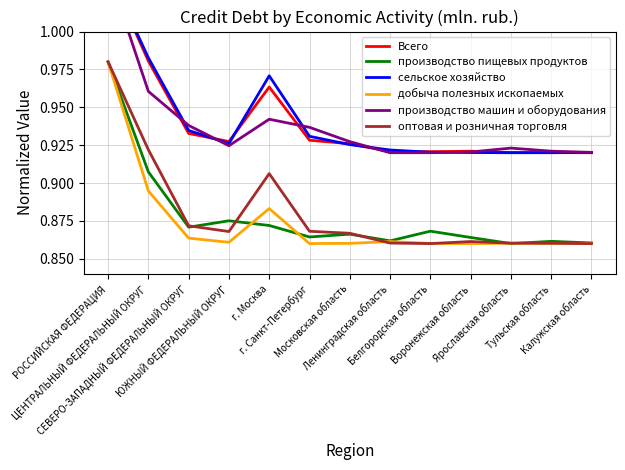

What is the minimum value shown in the chart?

0.9